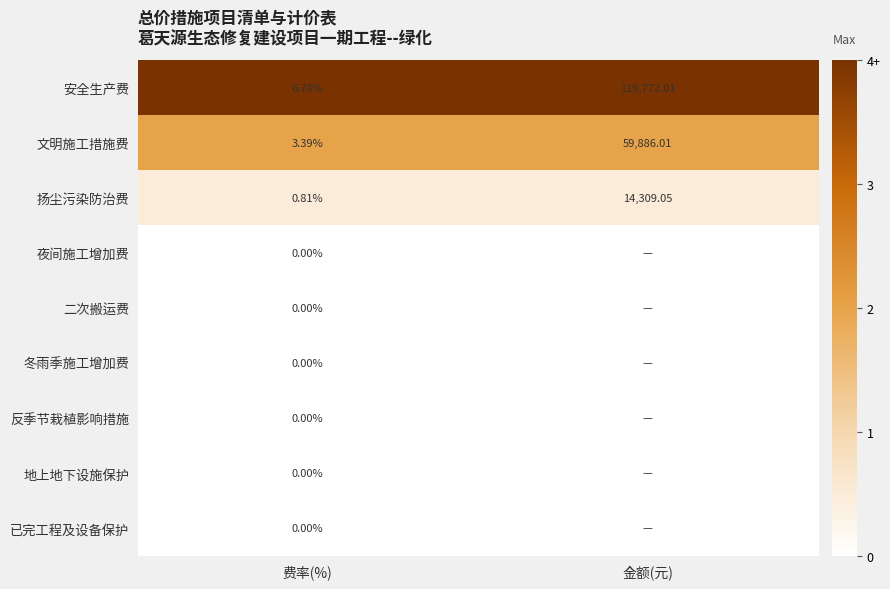

At which label does 文明施工措施费 reach its minimum?

费率(%)